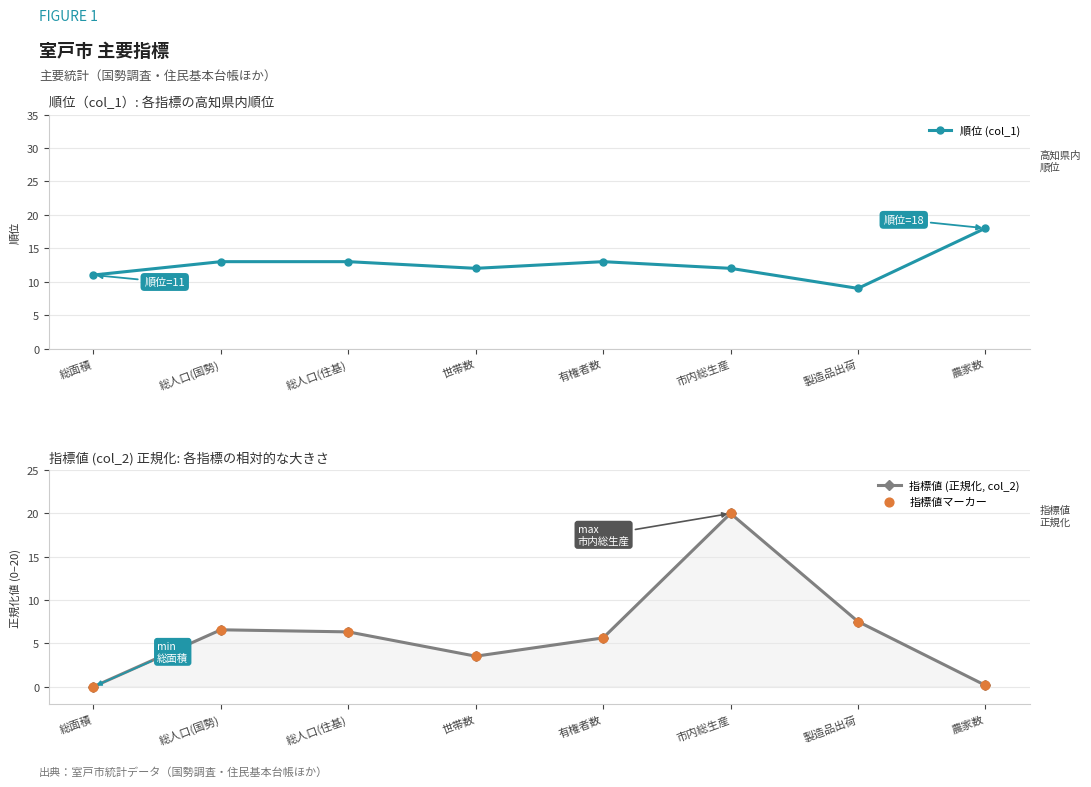

Is the value of 指標値マーカー at 市内総生産 greater than the value of 指標値 (正規化, col_2) at 総人口(住基)?

Yes